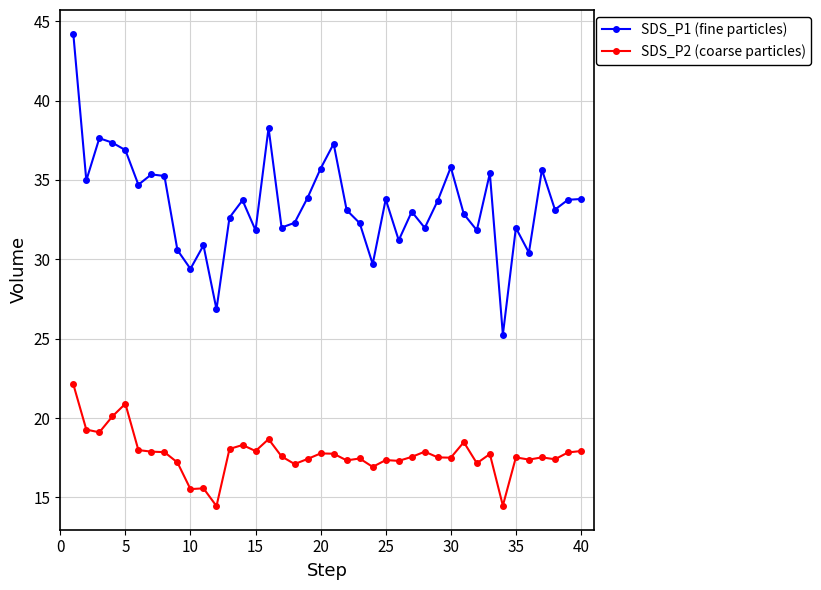

Which series has the largest total across all categories?

SDS_P1 (fine particles)